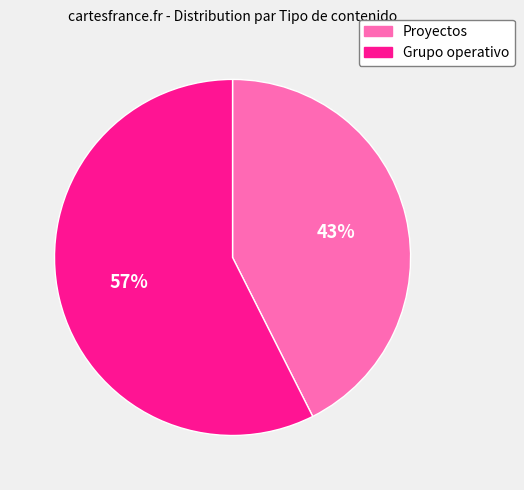

Count the number of slices in the pie.

2